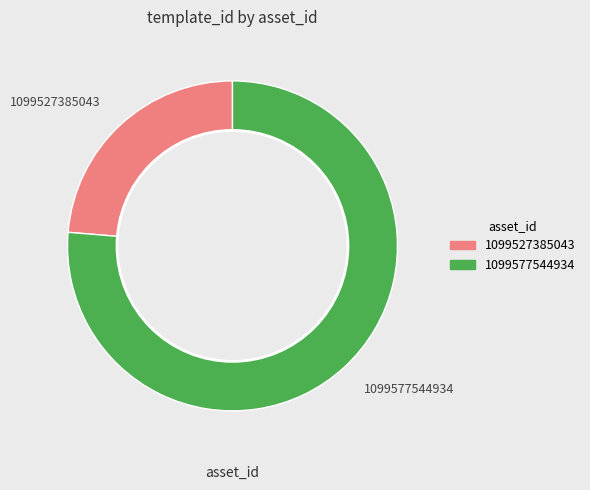

Does 1099527385043 account for over 50% of the chart?

No